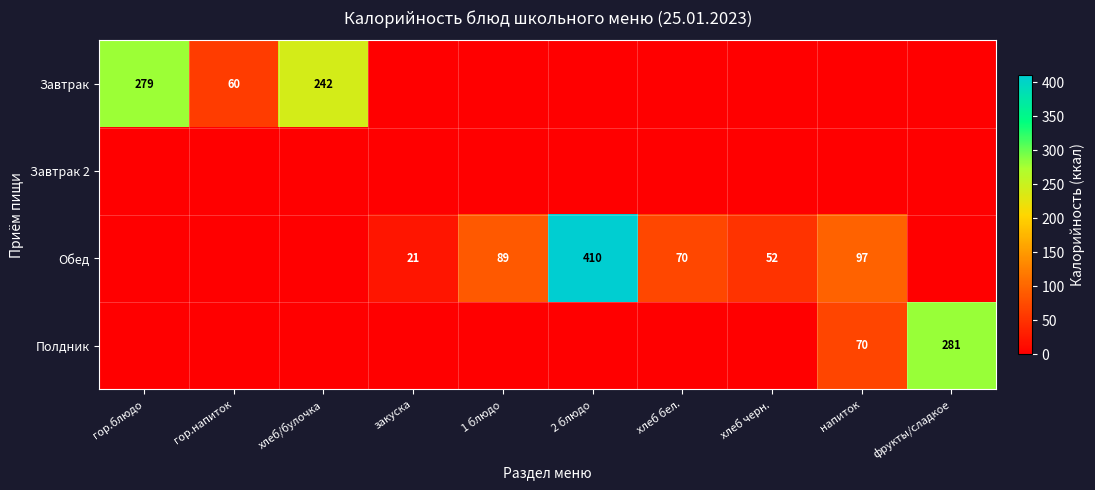

How many series are shown in this chart?

4